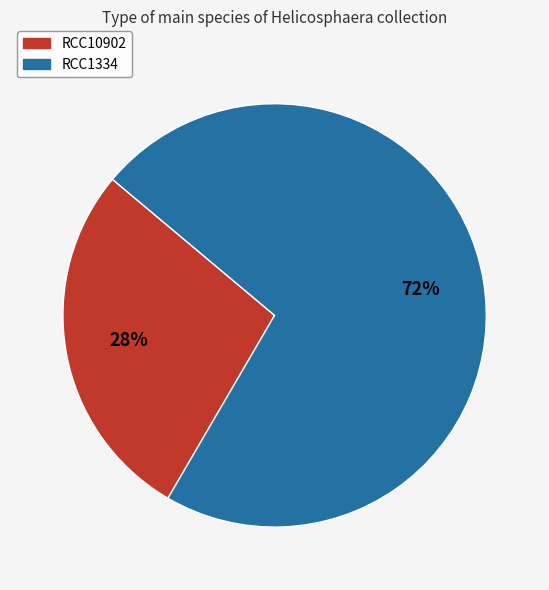

Combined, do RCC10902 and RCC1334 account for over 50%?

Yes